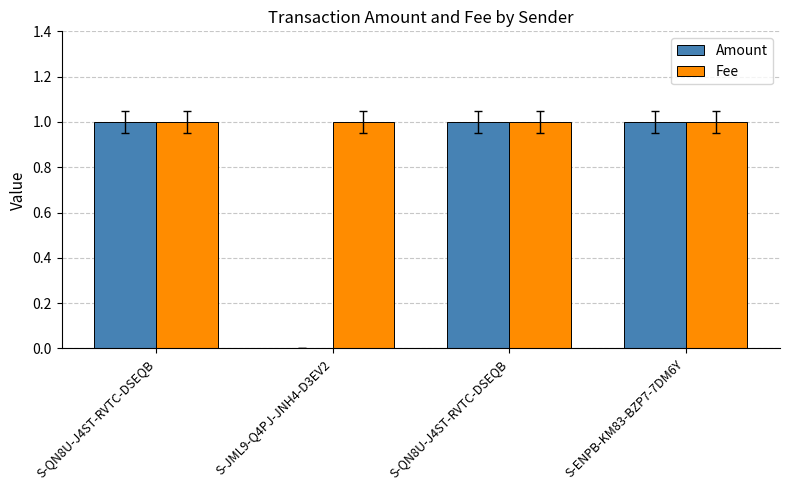

Between S-JML9-Q4PJ-JNH4-D3EV2 and S-ENPB-KM83-BZP7-7DM6Y, which series saw the biggest shift?

Amount